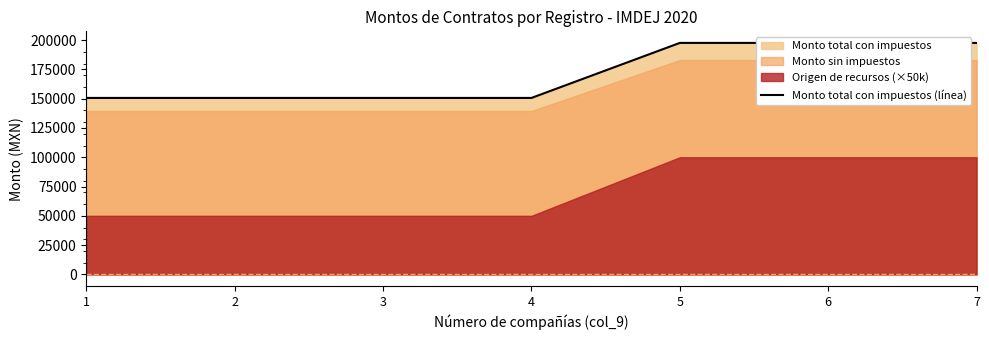

Is it true that the value at 4 is 86331?

False